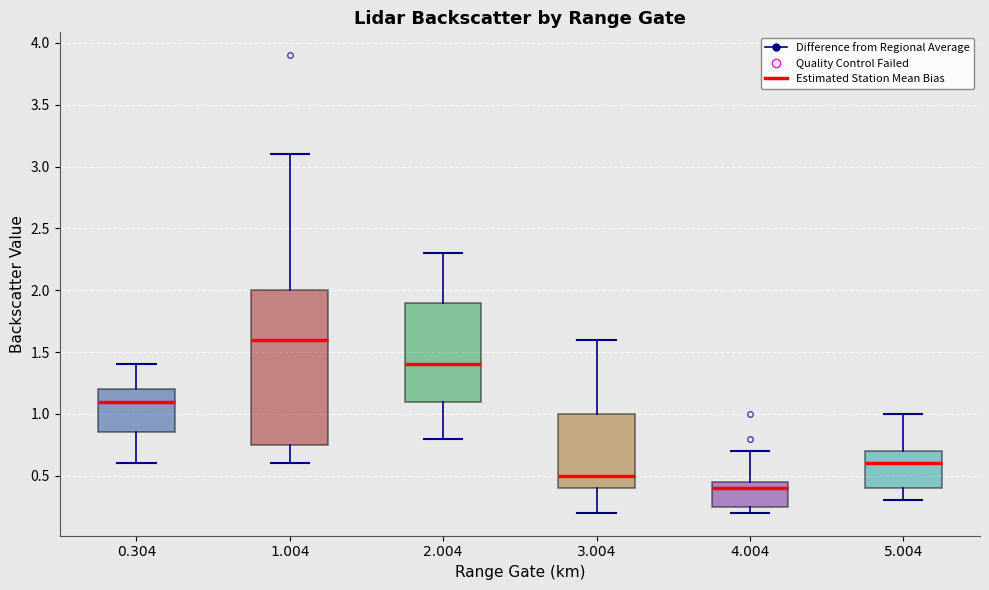

Which box is the tallest, from its lower edge to its upper edge?

1.004